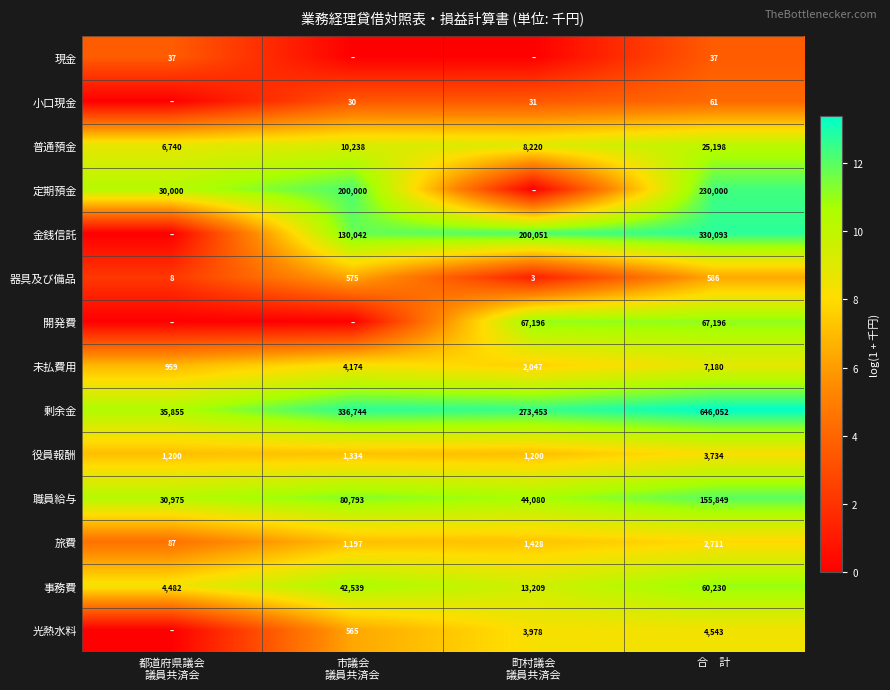

What is the minimum value for 普通預金?

6740